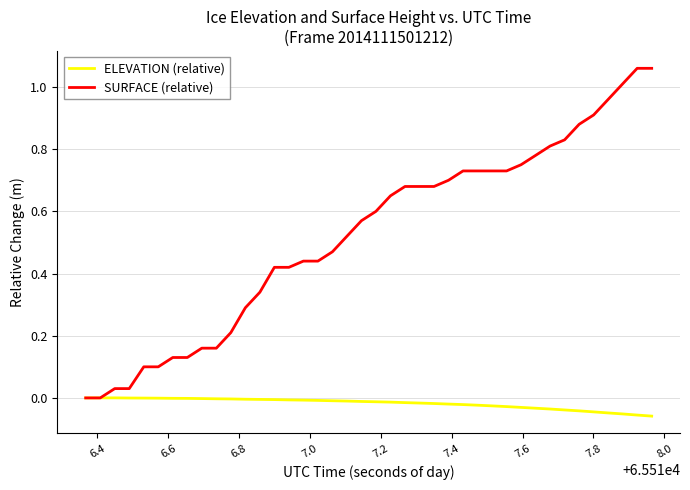

Which series has the largest total across all categories?

SURFACE (relative)